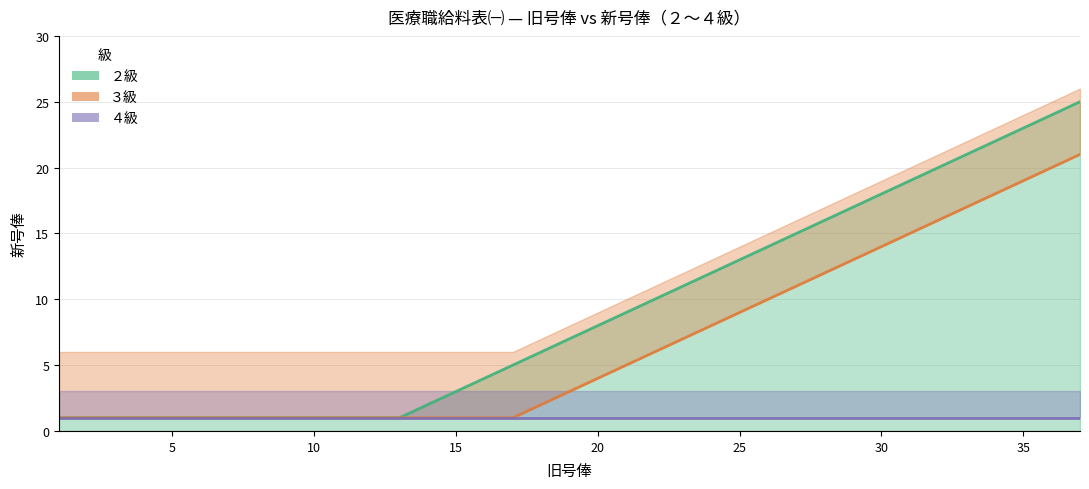

True or false: ３級 and ２級 cross at least once.

False